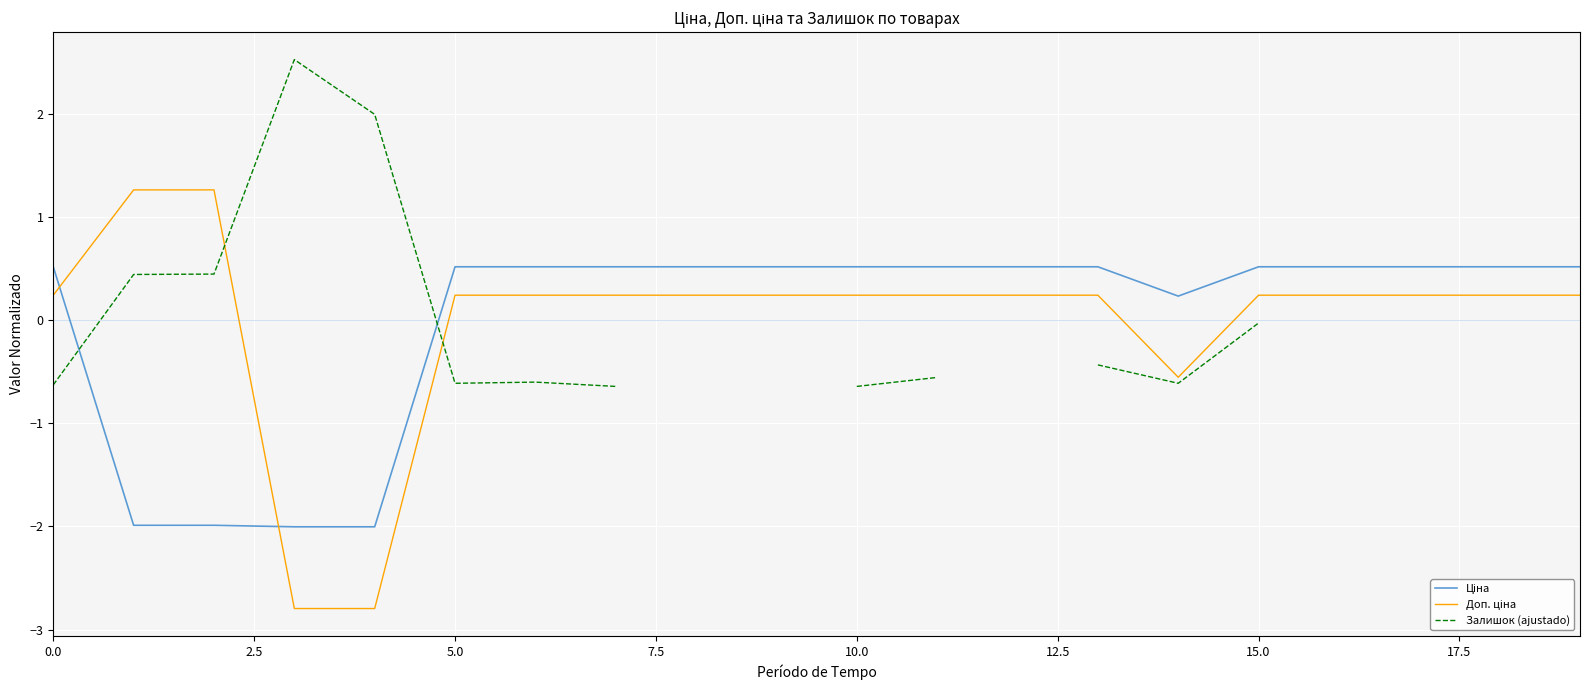

Which series changed the most between 17.5 and 9?

Ціна